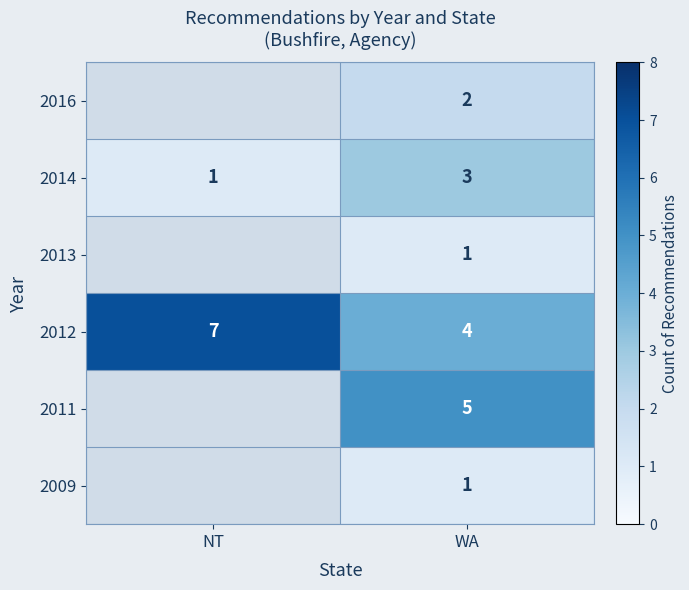

At which label is 2012 closest to 5?

WA